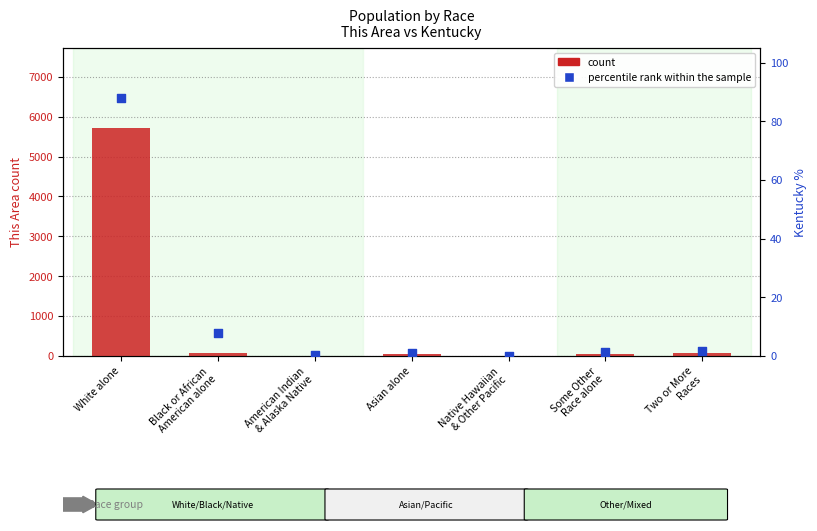

Which series reaches the minimum Y coordinate?

count